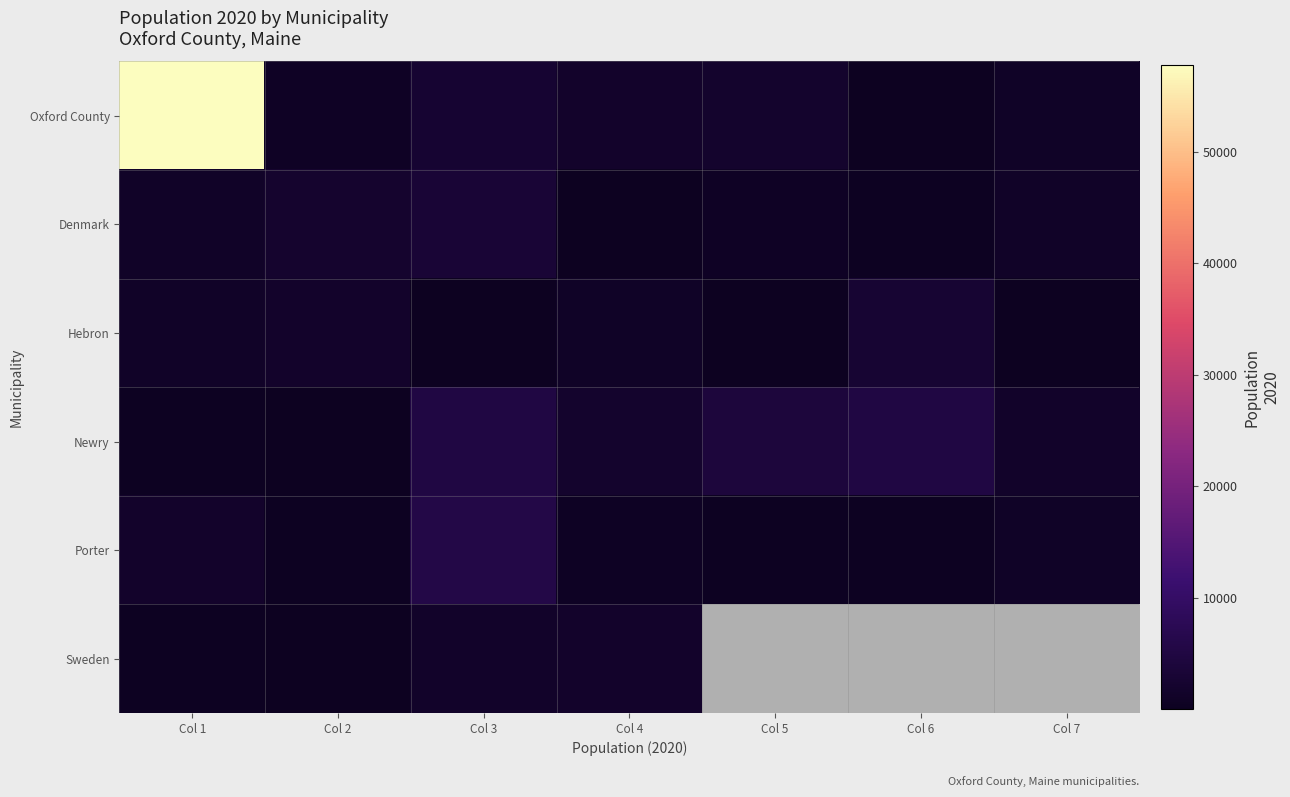

Rank the series by their maximum value, from highest to lowest.

Oxford County, Porter, Newry, Denmark, Hebron, Sweden